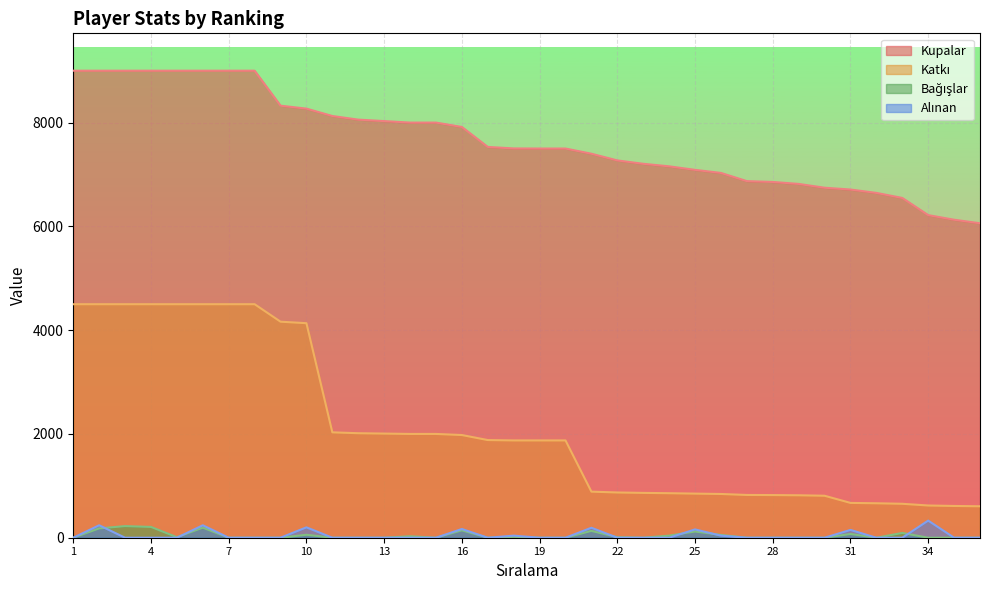

What is the value of the Kupalar point at the 13th from the left?

8029